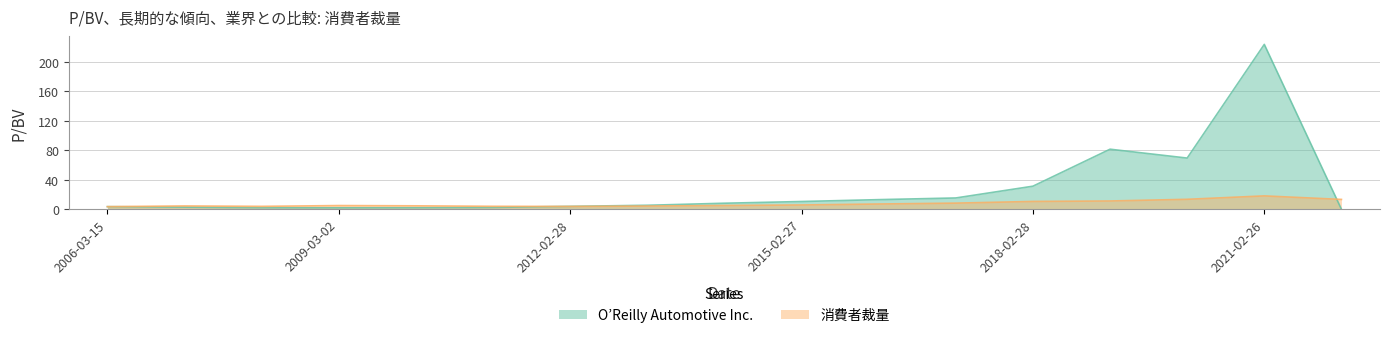

Read the O’Reilly Automotive Inc. value at 2010-02-26.

2.0